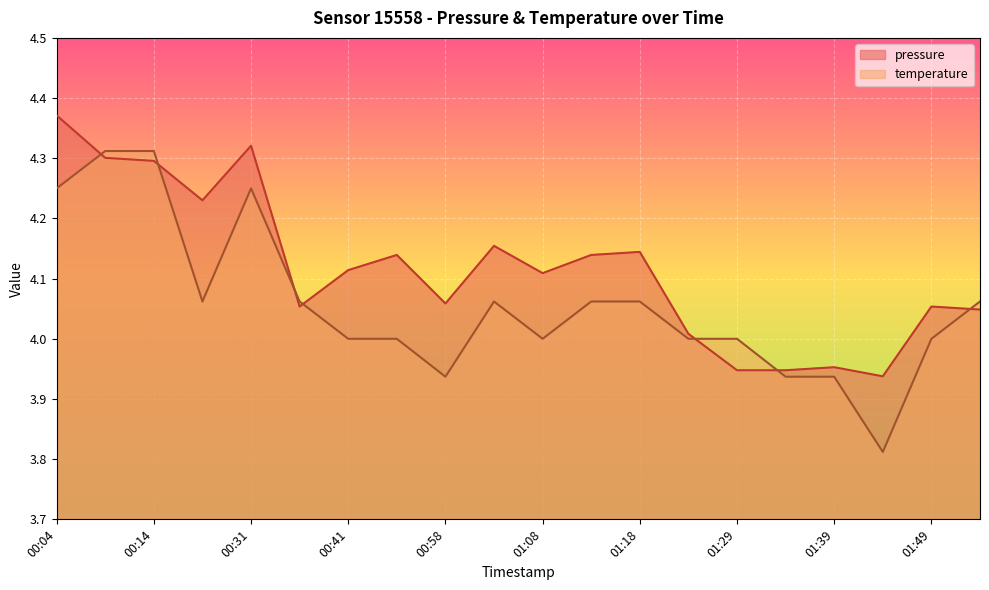

What is the difference between the maximum and second lowest values in the pressure series?

0.4